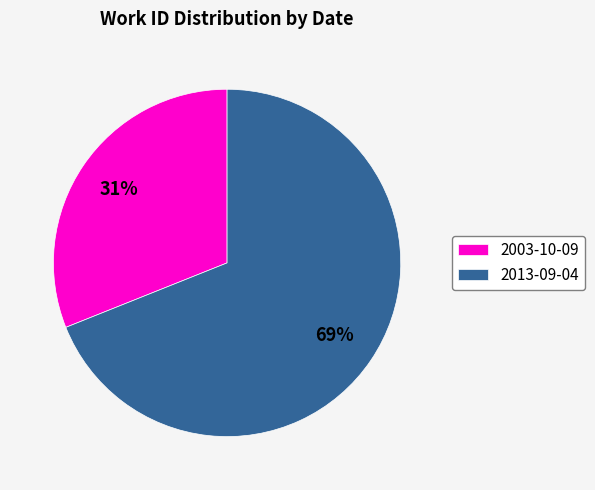

To the nearest percent, what is the combined percentage of 2003-10-09 and 2013-09-04?

100%